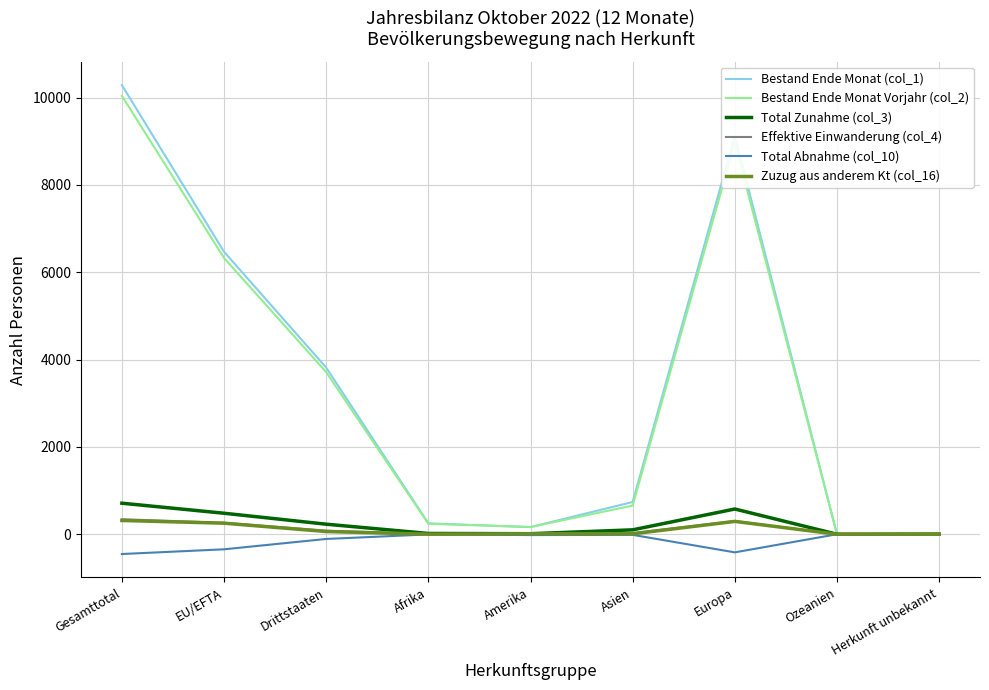

What is the difference between the second highest and minimum values in the Bestand Ende Monat (col_1) series?

9126